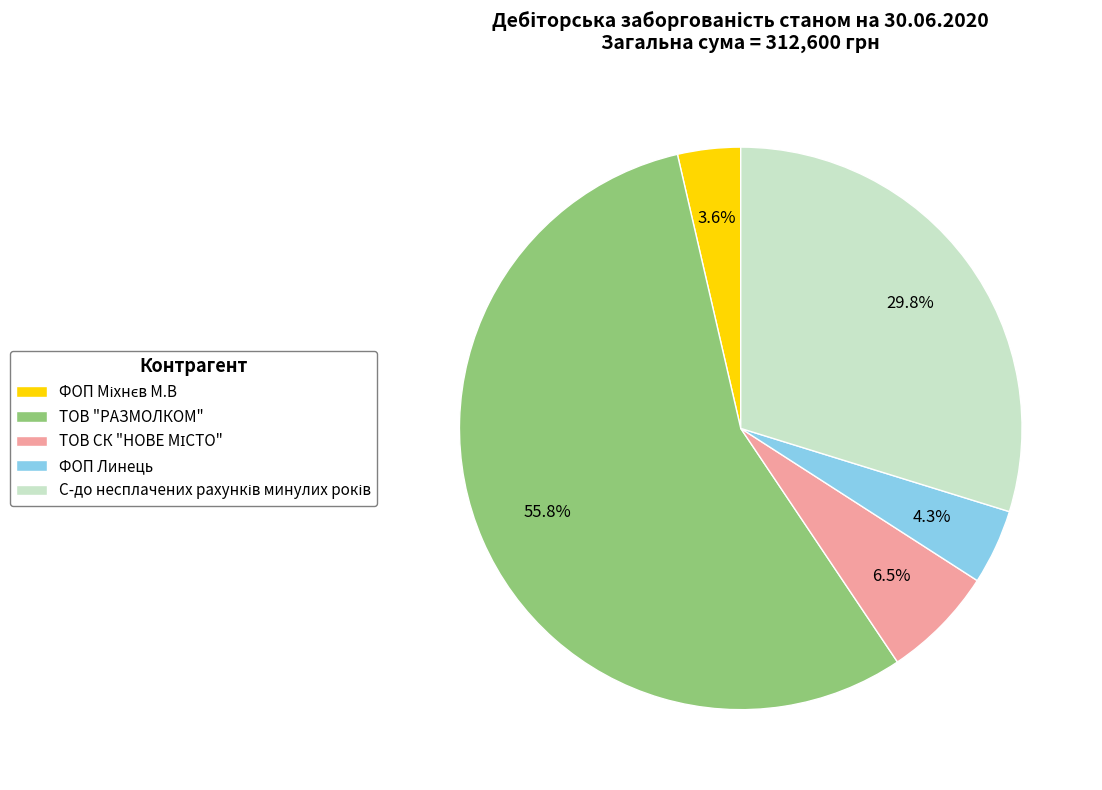

To the nearest percent, what is the combined percentage of ФОП Линець and ТОВ "РАЗМОЛКОМ"?

60%